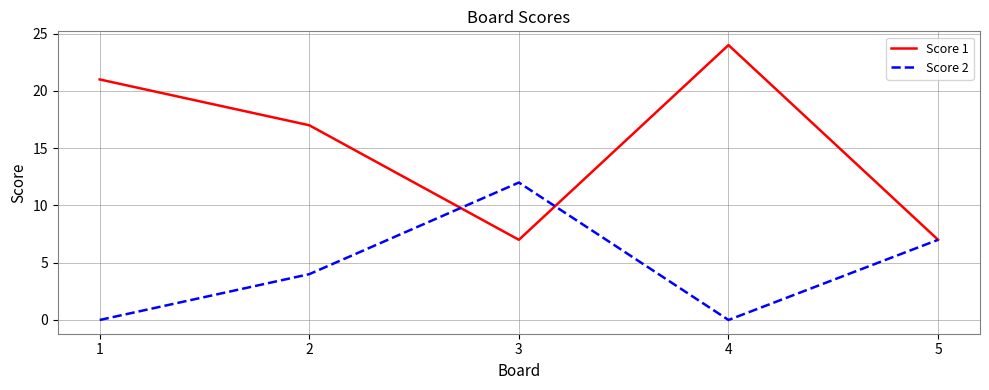

How many interior local valleys does the Score 2 series have?

1